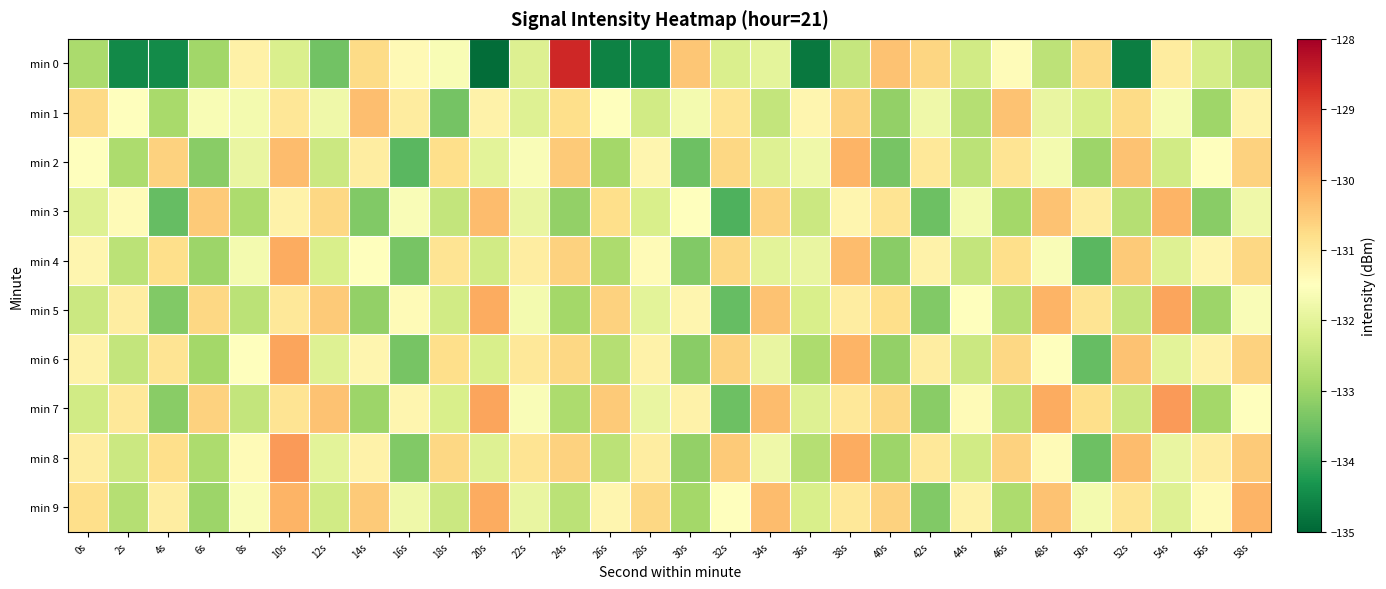

How many data points does each series have?

30